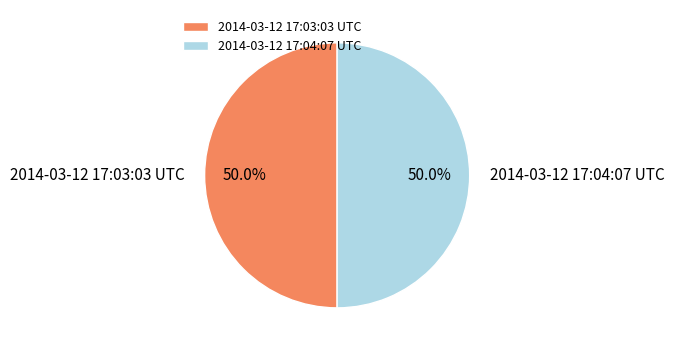

The 2014-03-12 17:03:03 UTC slice represents 58% of the pie. True or false?

False